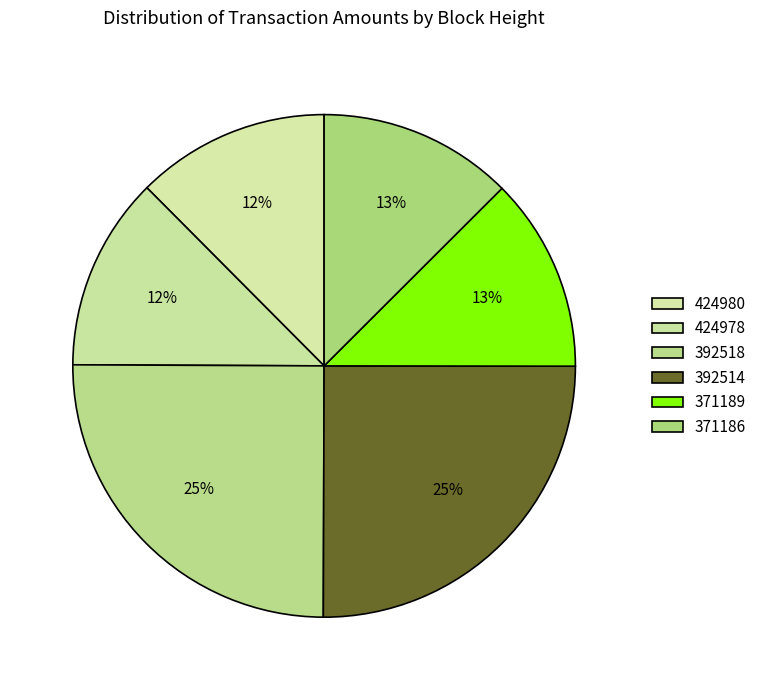

What is the total percentage of 371186 and 392518?

37.5%